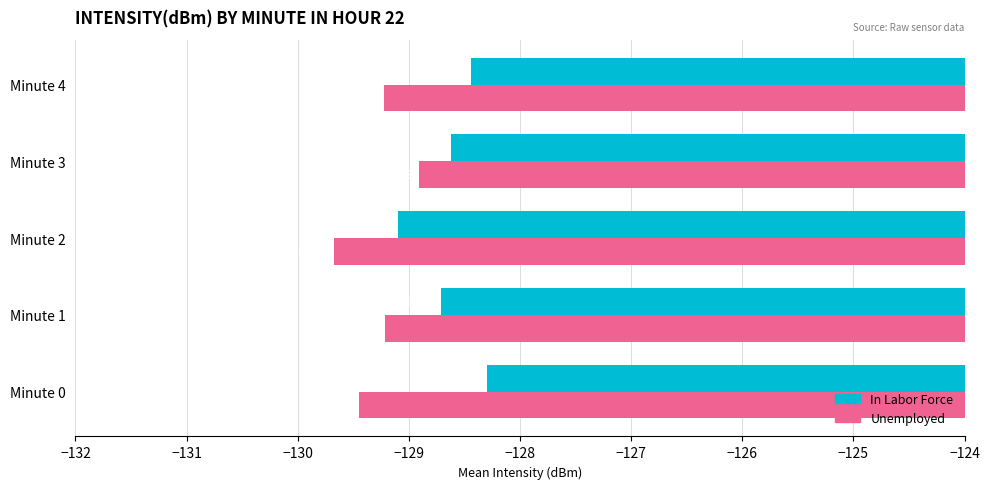

At which label does Unemployed reach its peak?

Minute 3